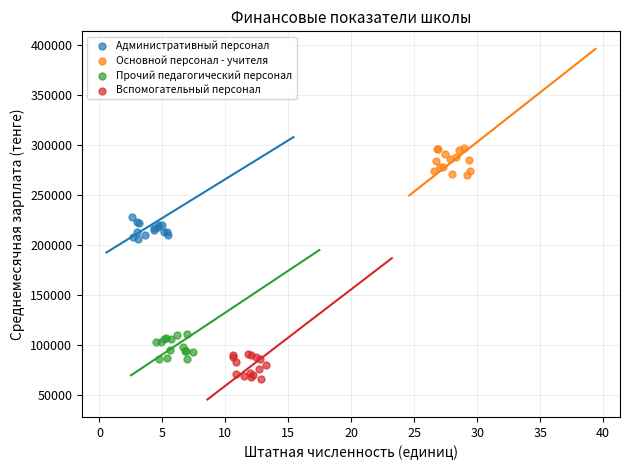

Which series contains the lowest Y value?

Вспомогательный персонал